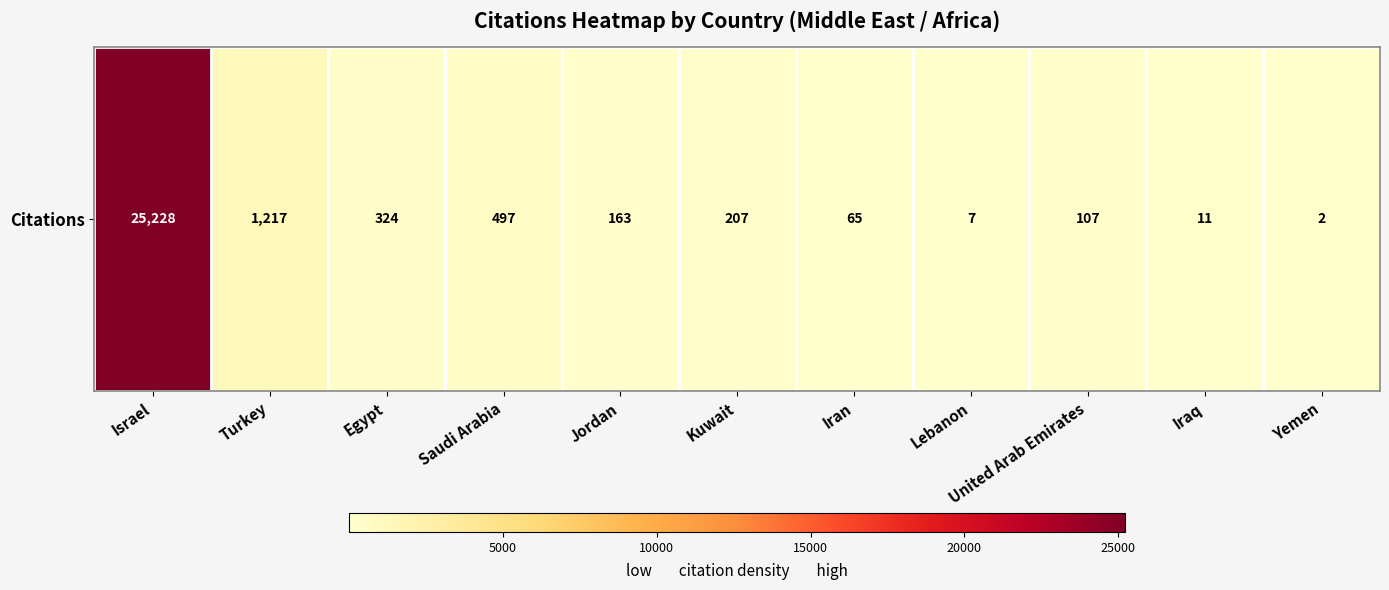

Reading left to right, list all the values displayed in this chart.

25228	1217	324	497	163	207	65	7	107	11	2